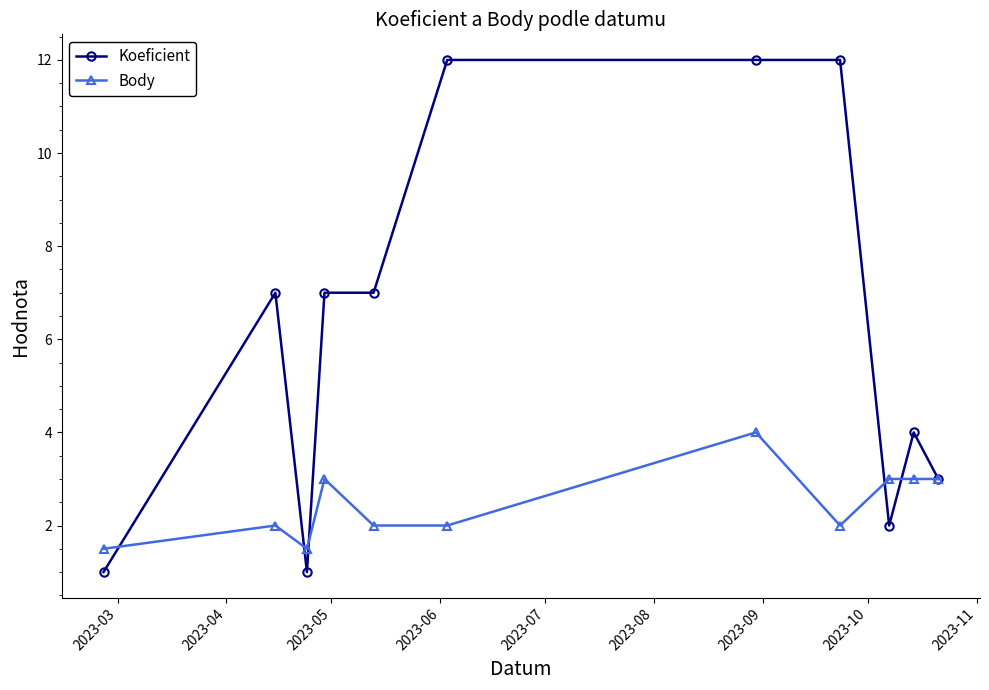

Which series has the widest spread of values?

Koeficient